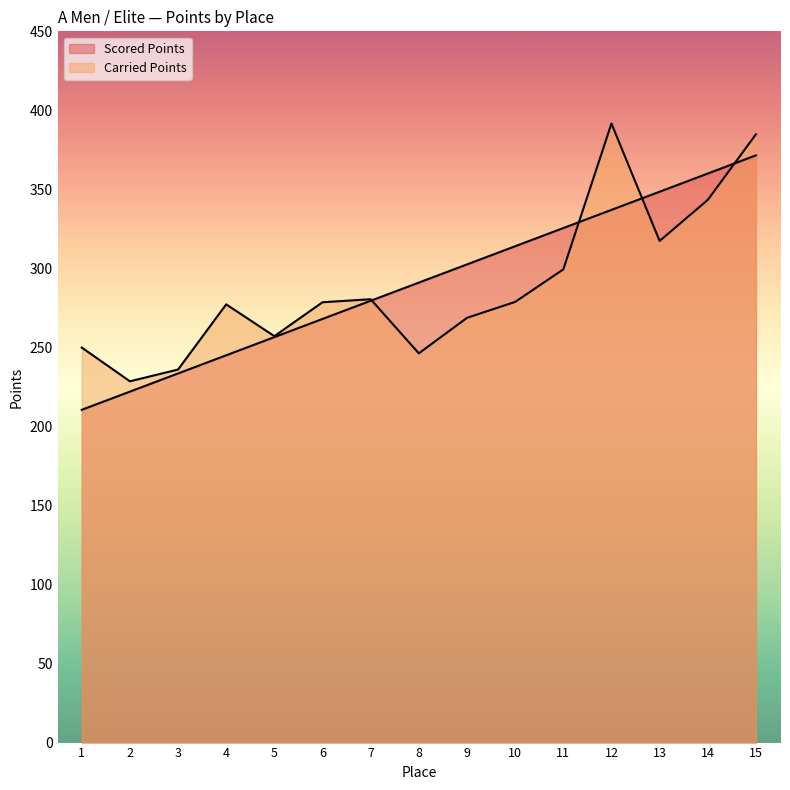

Which series changed the most between 9 and 12?

Carried Points